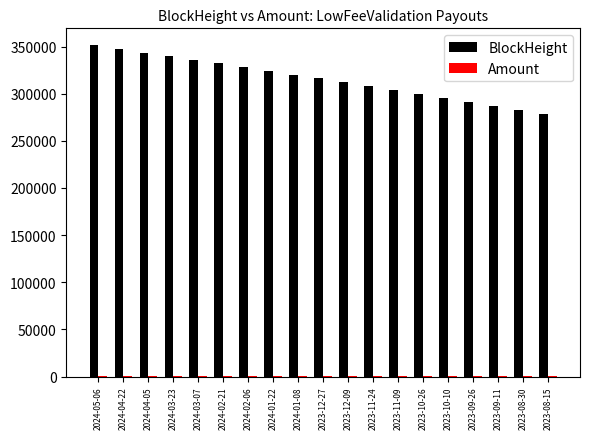

What is the greatest value displayed?

351756.0